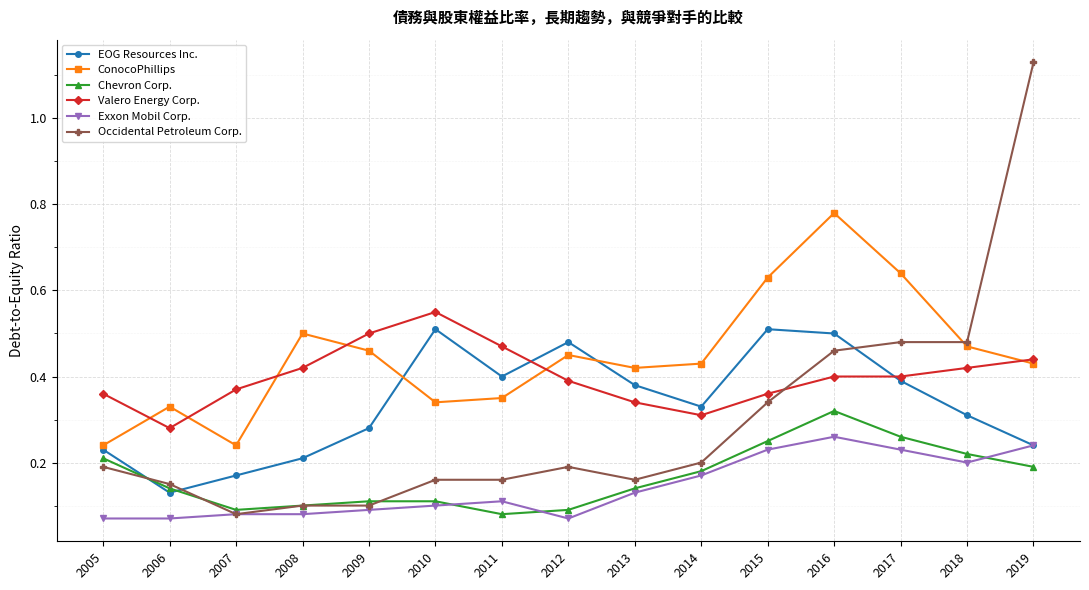

What are all the series names shown in the legend?

EOG Resources Inc., ConocoPhillips, Chevron Corp., Valero Energy Corp., Exxon Mobil Corp., Occidental Petroleum Corp.